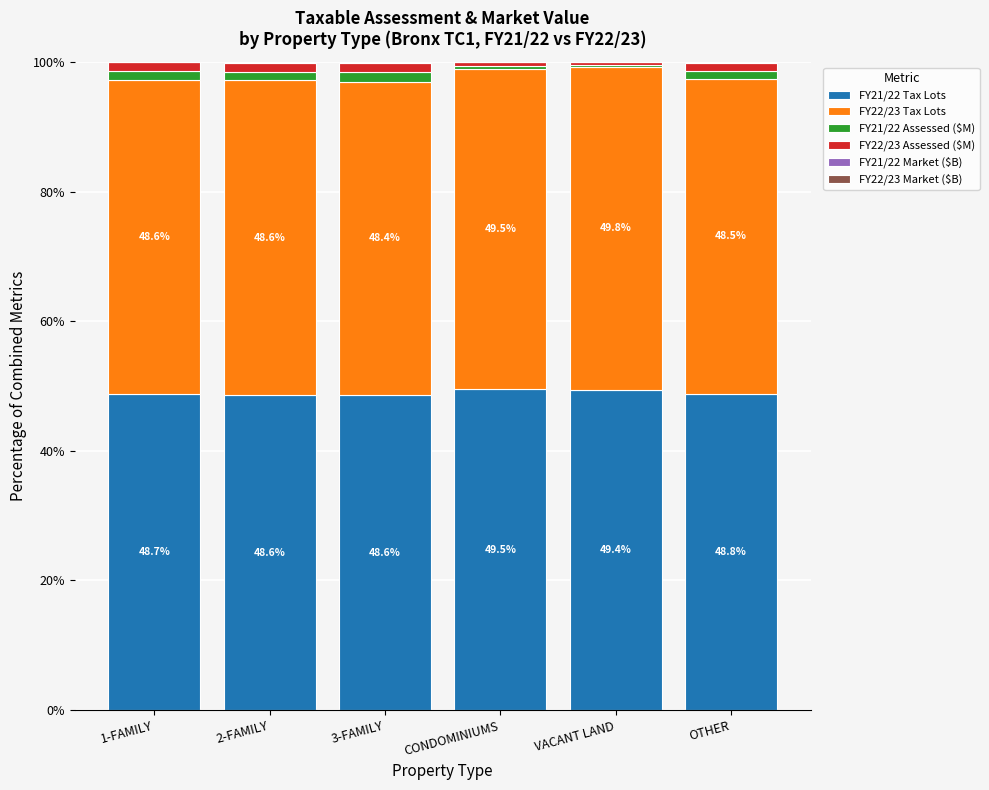

Are the bars grouped side by side (vs. stacked)?

No